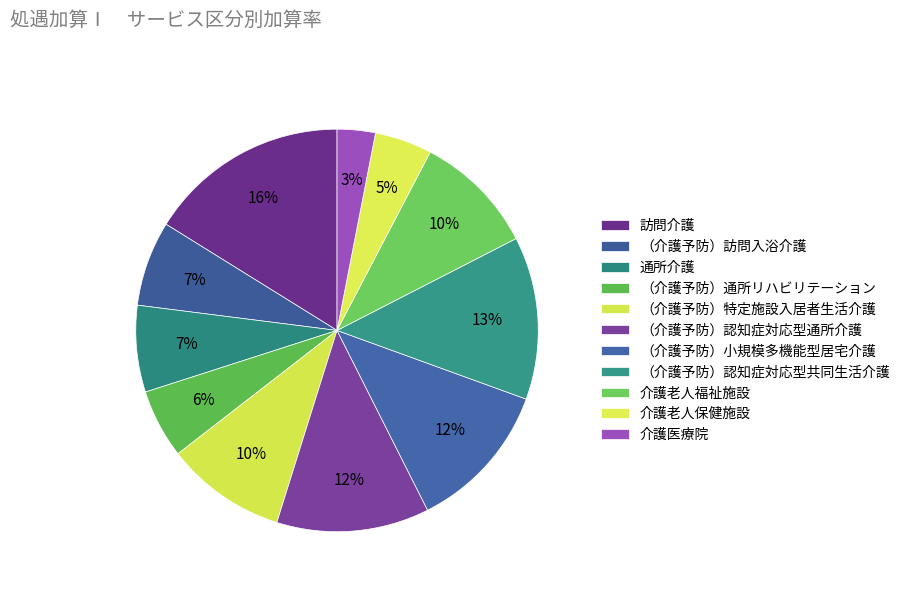

Is there a majority slice in this chart?

No